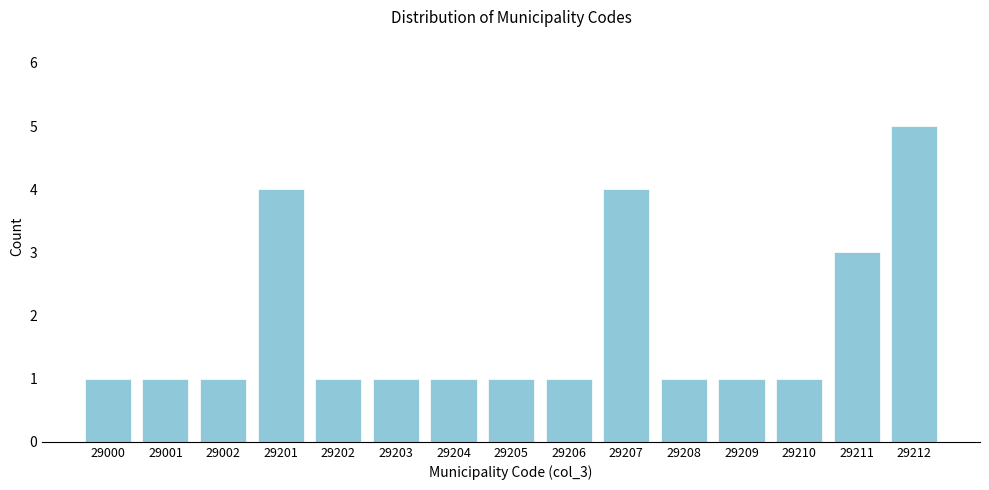

Reading left to right, extract all data points from this chart.

29000=1	29001=1	29002=1	29201=4	29202=1	29203=1	29204=1	29205=1	29206=1	29207=4	29208=1	29209=1	29210=1	29211=3	29212=5